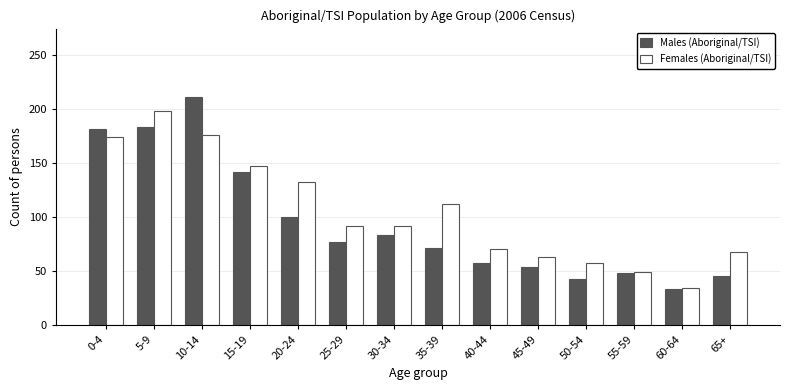

Where does the Females (Aboriginal/TSI) series first go above 92?

0-4